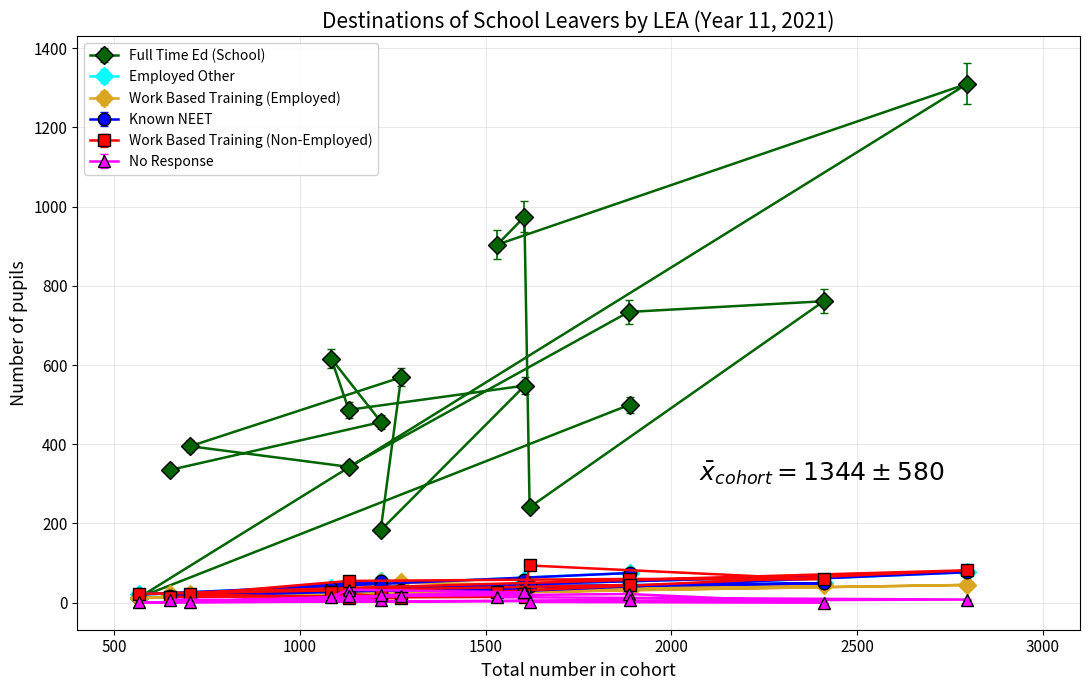

Rank the series at Swansea from lowest to highest value.

No Response, Work Based Training (Employed), Employed Other, Known NEET, Work Based Training (Non-Employed), Full Time Ed (School)